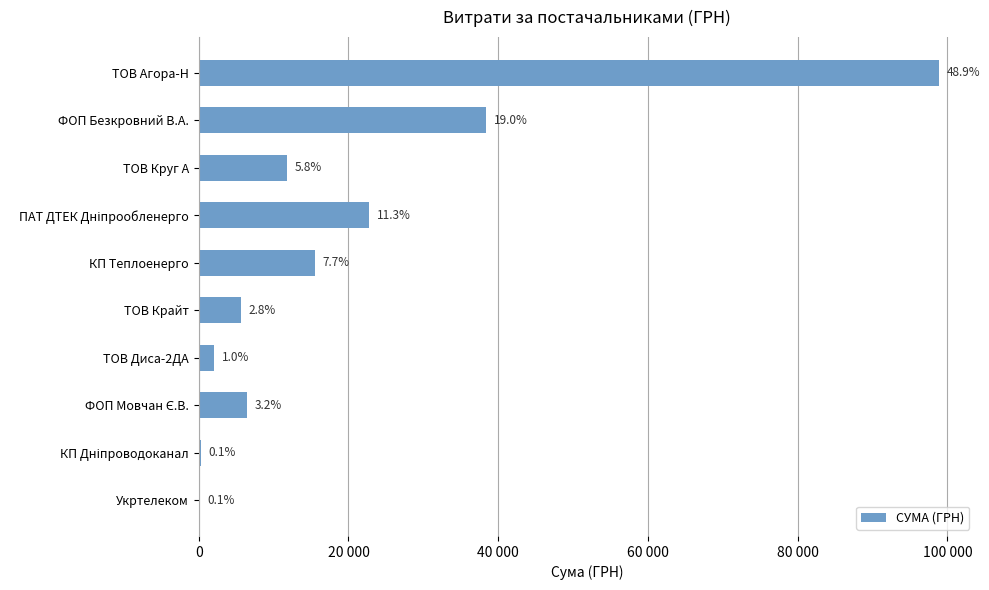

Are the bars horizontal?

Yes